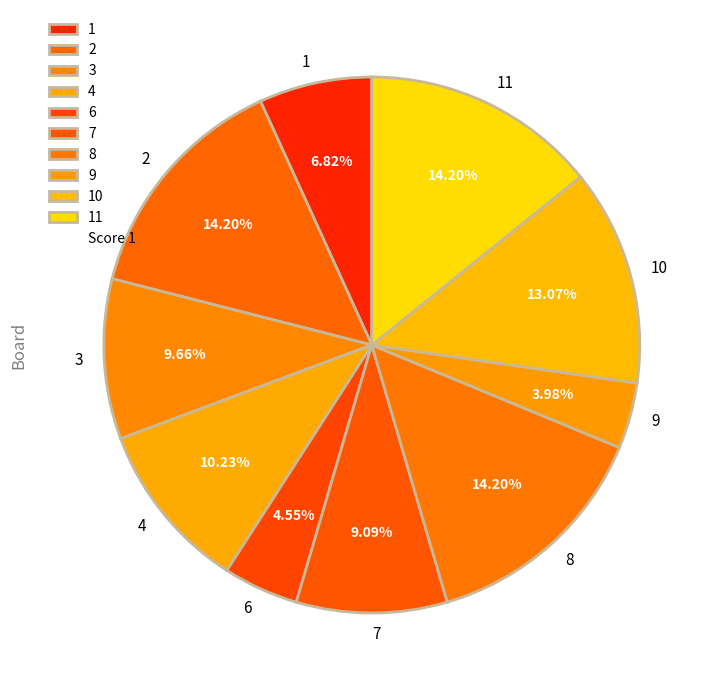

True or false: 3 accounts for 1% of the total.

False